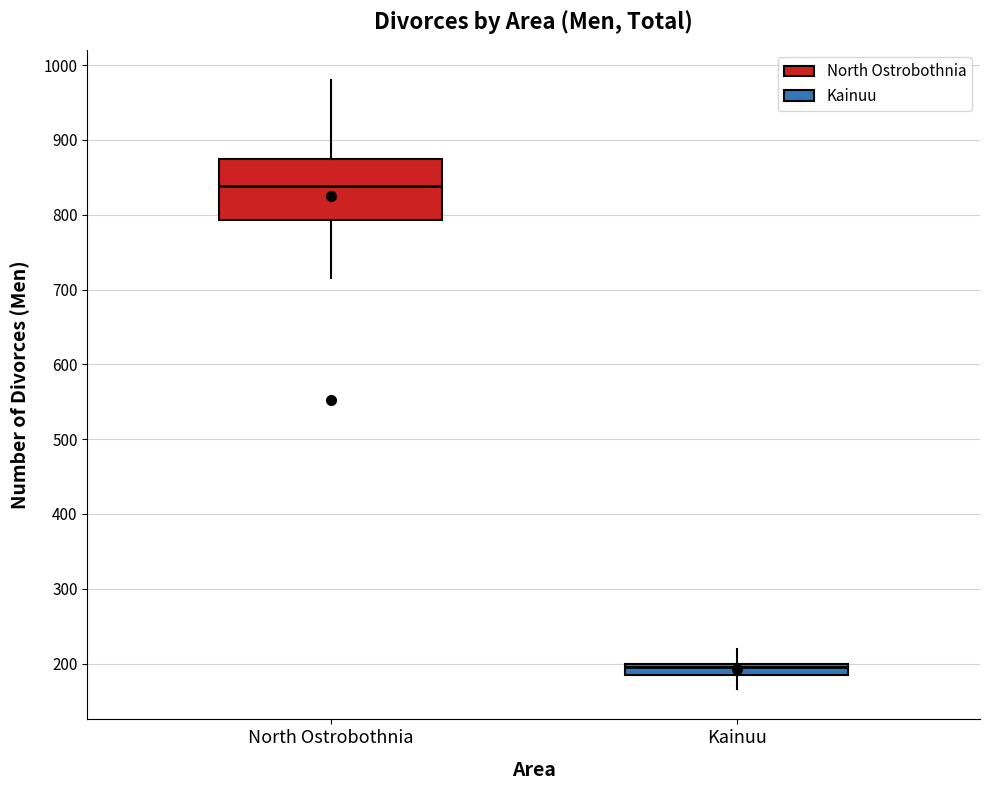

Which box is the tallest, from its lower edge to its upper edge?

North Ostrobothnia